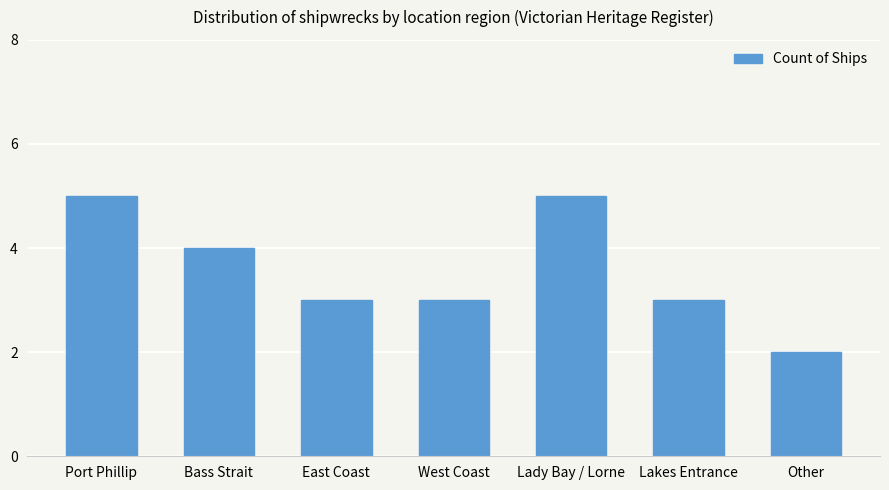

What position from the left is Port Phillip?

1